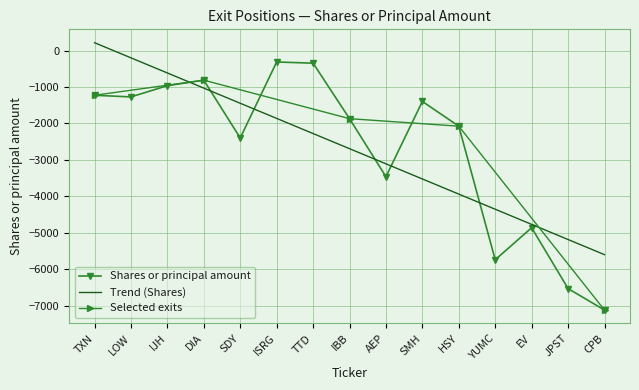

Where does the data first go above -1868?

TXN